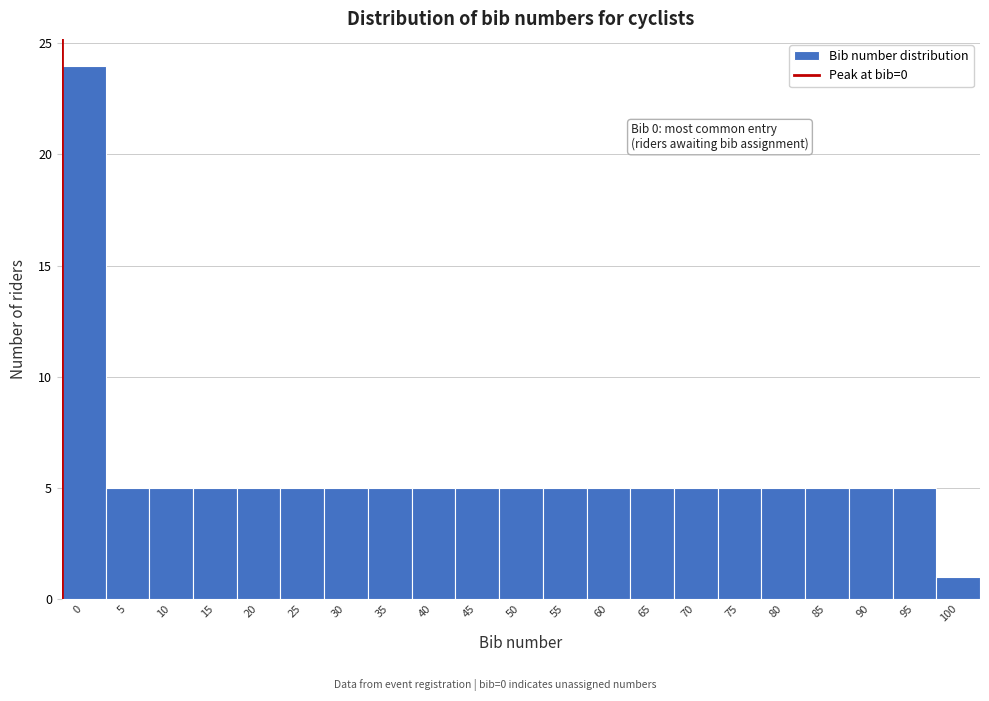

Reading left to right, extract all data points from this chart.

0=24	5=5	10=5	15=5	20=5	25=5	30=5	35=5	40=5	45=5	50=5	55=5	60=5	65=5	70=5	75=5	80=5	85=5	90=5	95=5	100=1